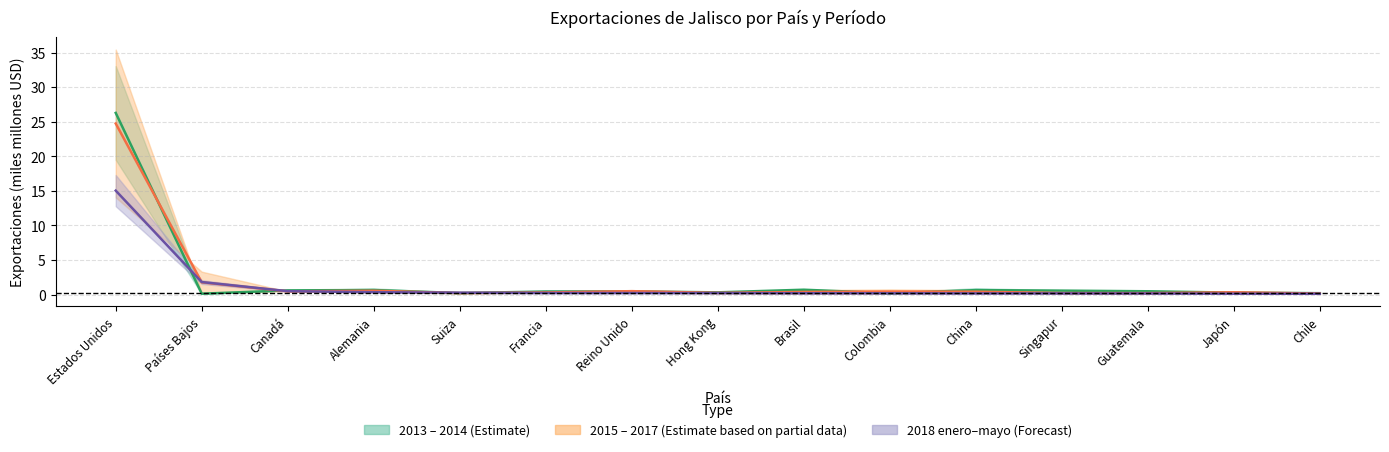

Reading right to left, extract all data points from this chart.

2013 enero - agosto: Chile=0.2	Japón=0.3	Guatemala=0.5	Singapur=0.6	China=0.6	Colombia=0.2	Brasil=0.7	Hong Kong=0.3	Reino Unido=0.5	Francia=0.4	Suiza=0.2	Alemania=0.7	Canadá=0.6	Países Bajos=0.1	Estados Unidos=26.3
2014: Chile=0.2	Japón=0.3	Guatemala=0.2	Singapur=0.2	China=0.4	Colombia=0.4	Brasil=0.4	Hong Kong=0.2	Reino Unido=0.5	Francia=0.3	Suiza=0.2	Alemania=0.6	Canadá=0.5	Países Bajos=1.8	Estados Unidos=24.7
2015: Chile=0.1	Japón=0.1	Guatemala=0.2	Singapur=0.2	China=0.2	Colombia=0.2	Brasil=0.2	Hong Kong=0.2	Reino Unido=0.2	Francia=0.2	Suiza=0.3	Alemania=0.3	Canadá=0.5	Países Bajos=1.8	Estados Unidos=15.0